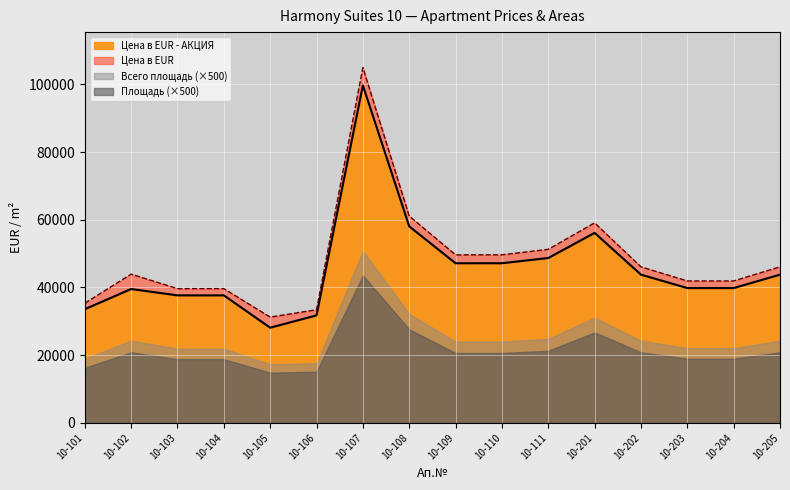

At how many categories does at least one series exceed 90013?

1